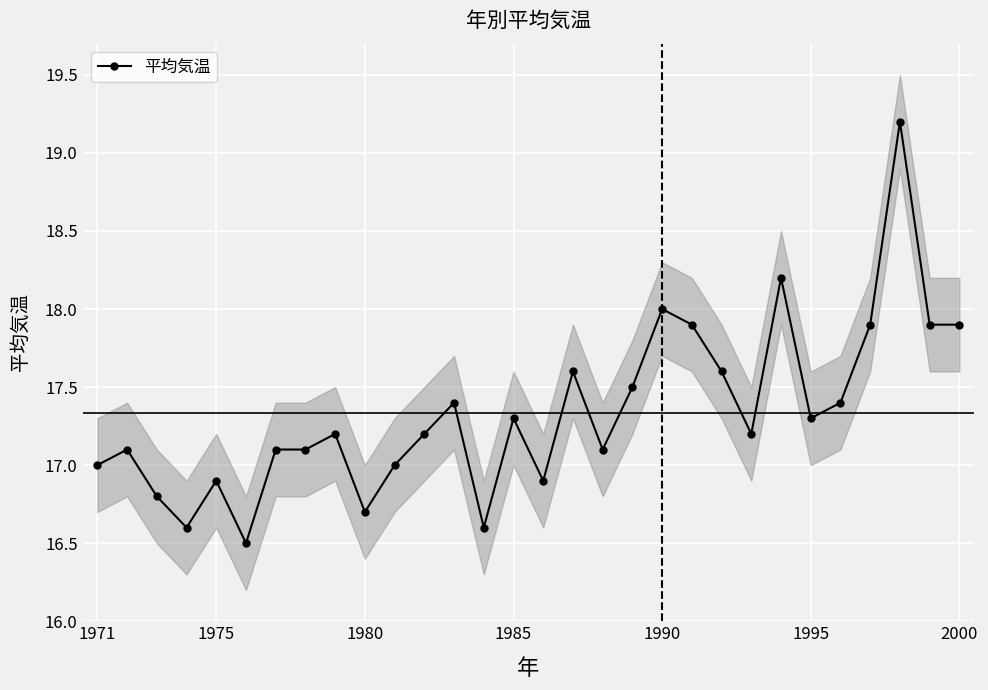

The value of 平均気温 at 1975 is 16.9. True or false?

True